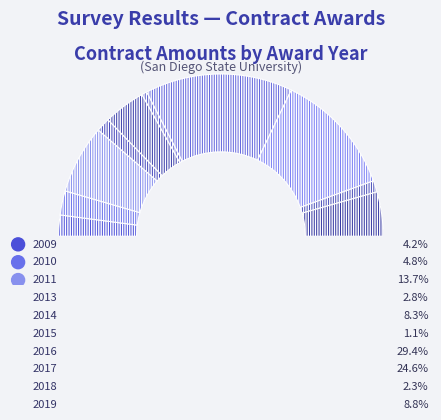

Which slice is the largest?

2016